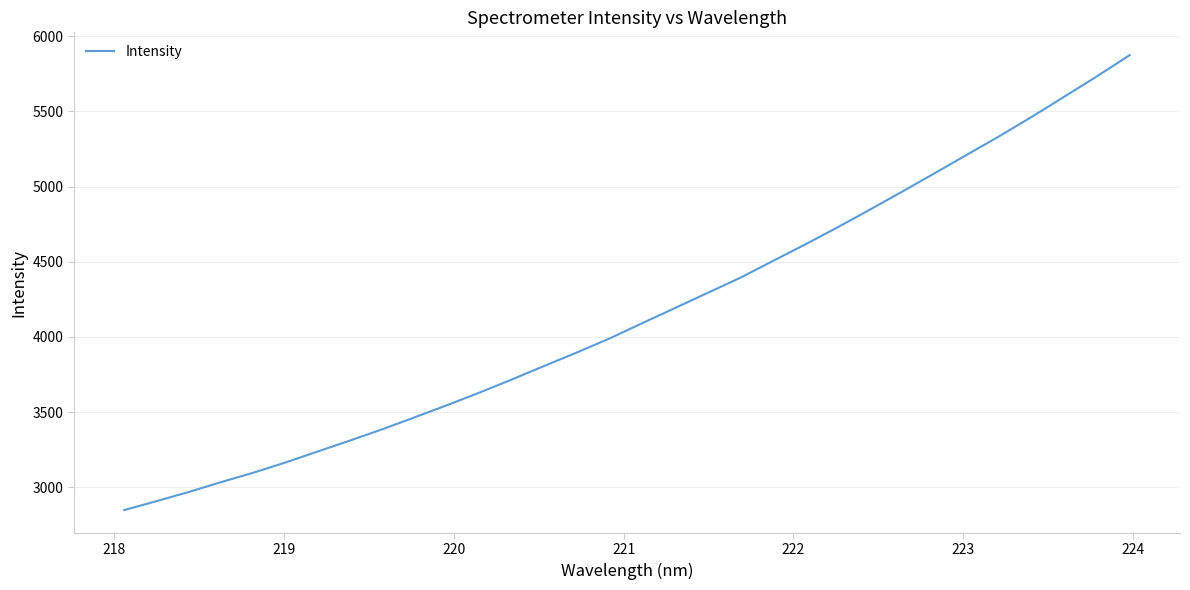

What is the maximum value shown in the chart?

5874.2